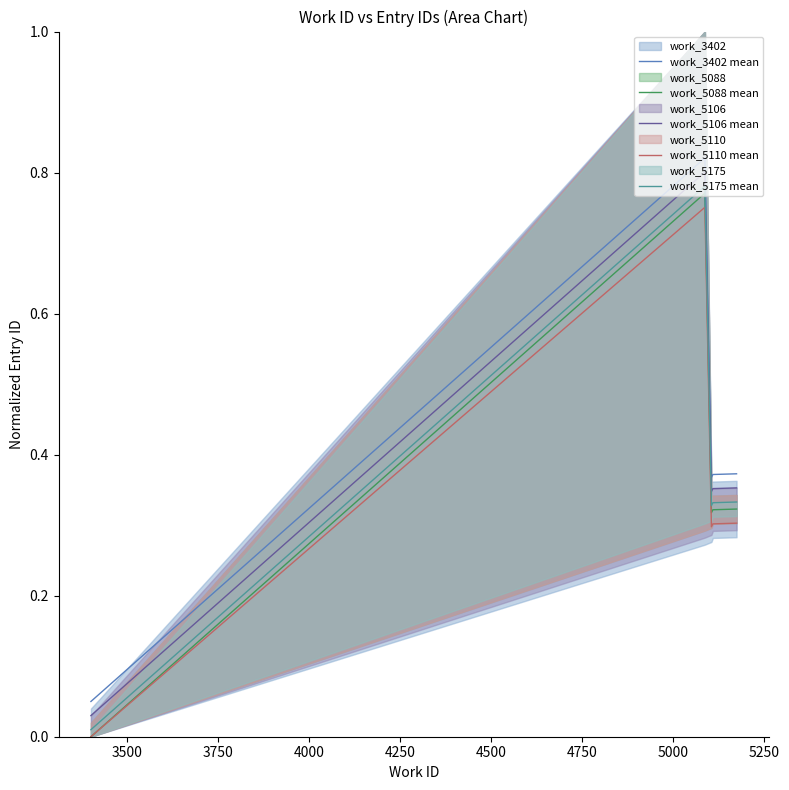

True or false: work_3402 mean and work_5106 mean intersect in this chart.

False